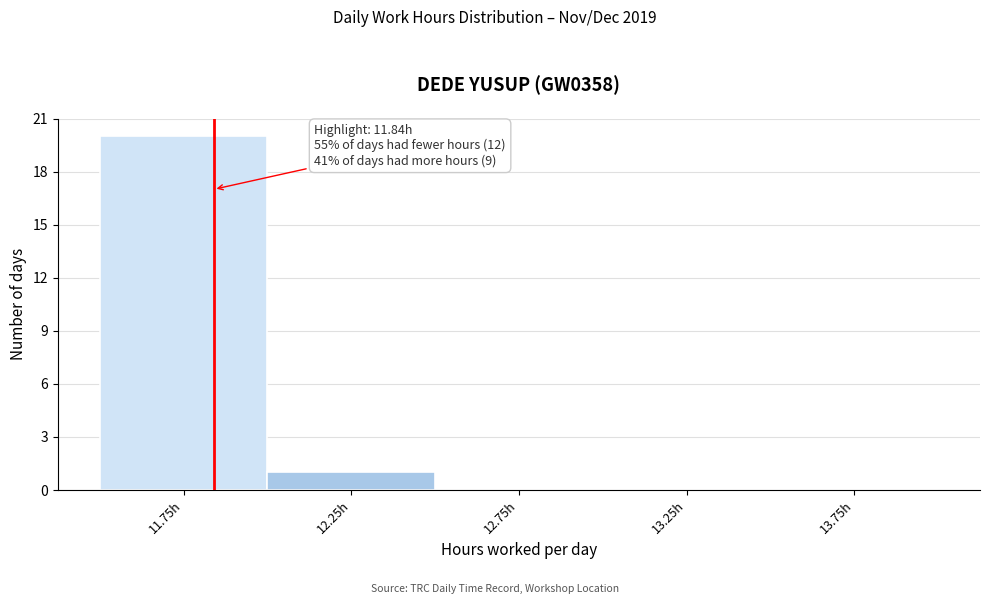

Over which range of the x-axis is the bar tallest?

11.5 to 12.0